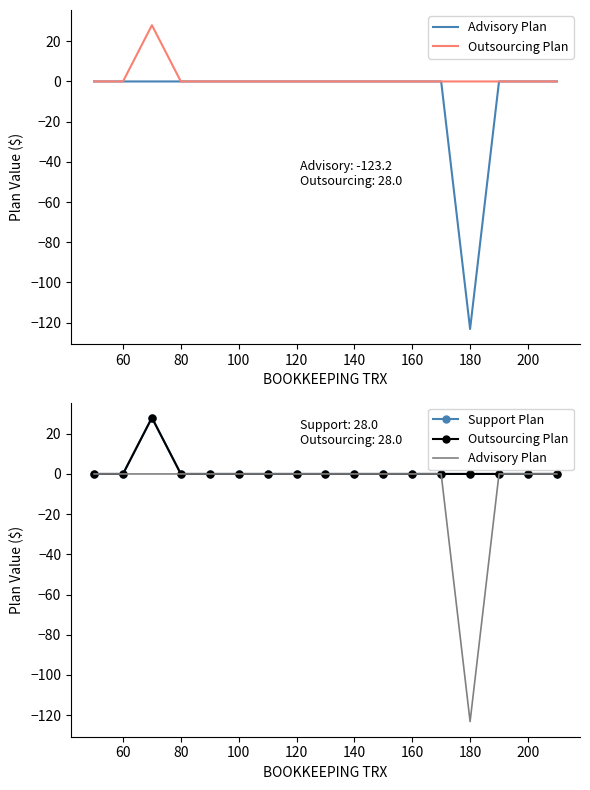

Between 100 and 200, which is larger?

100